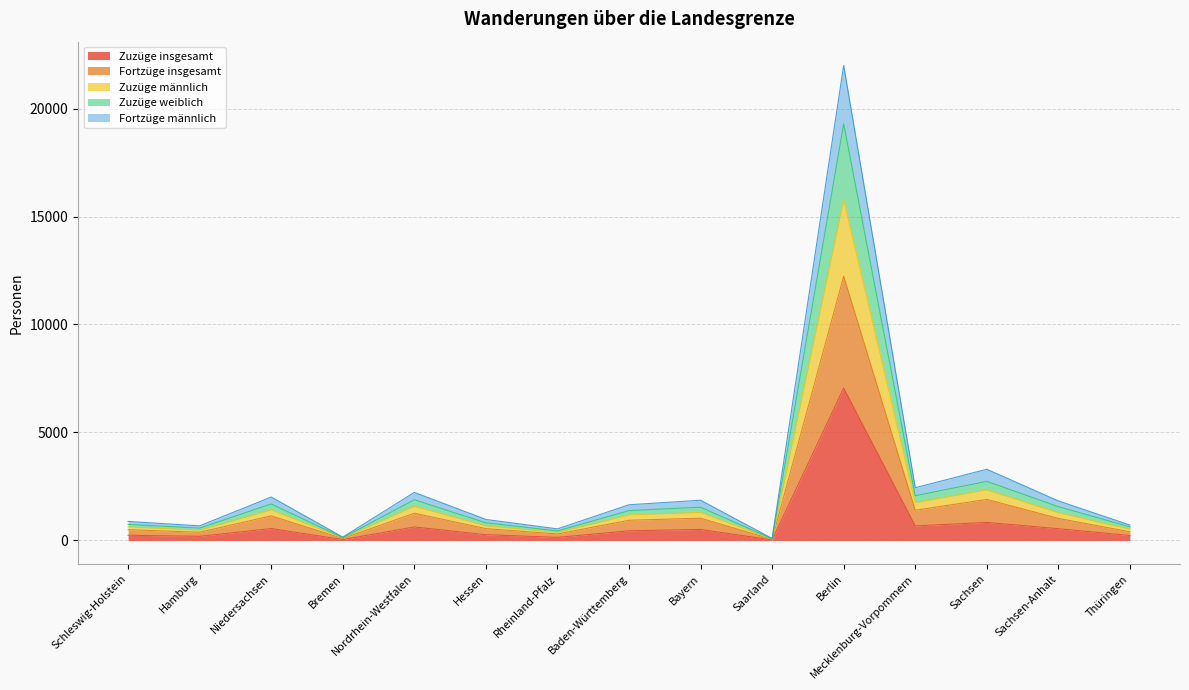

In Fortzüge männlich, how many points are higher than both neighbors (excluding endpoints)?

5